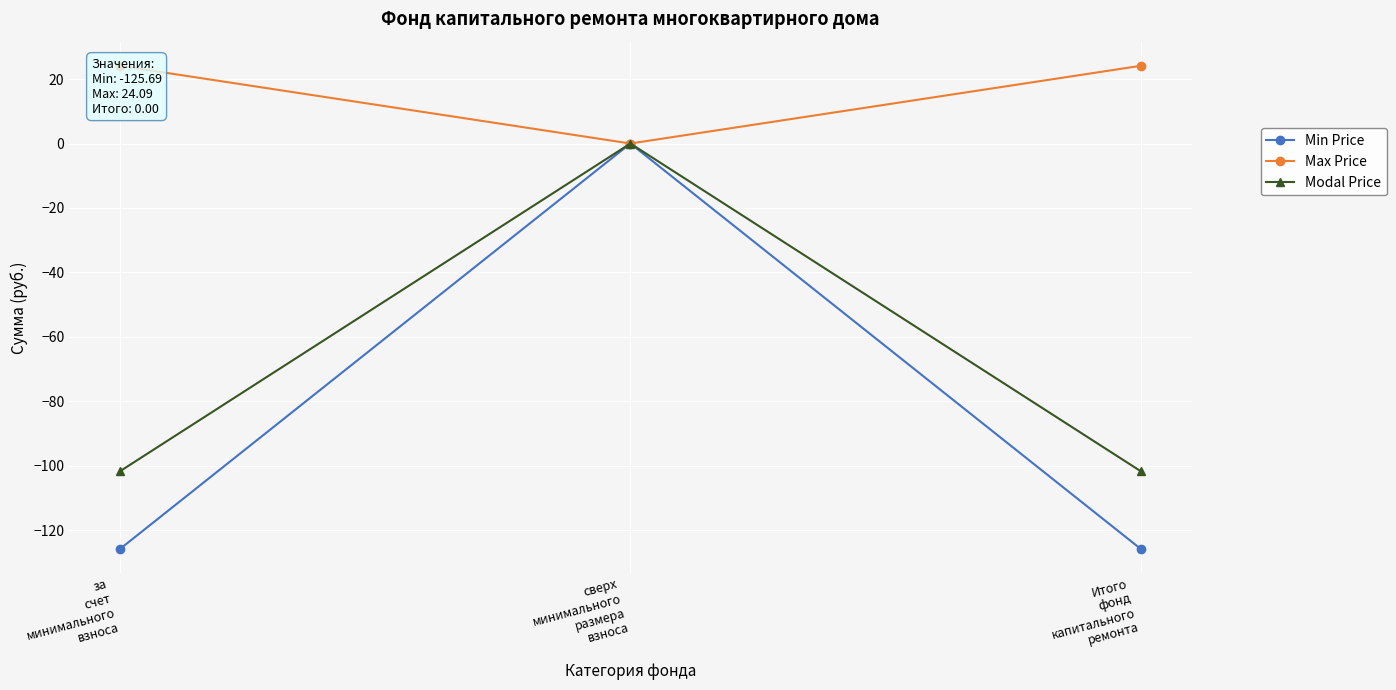

Where does the Max Price series first go above 24?

за
счет
минимального
взноса